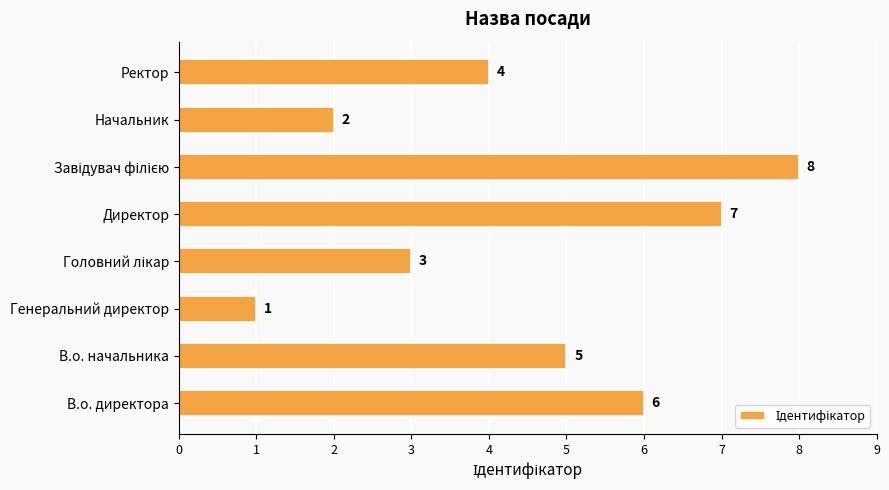

What is the sum of all values?

36